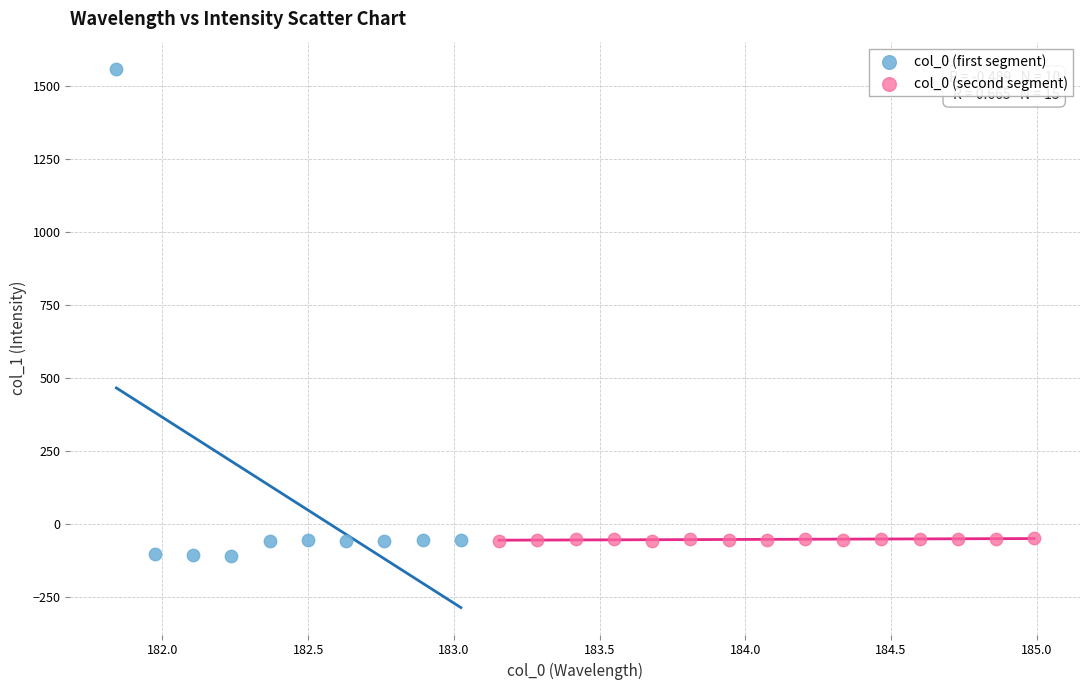

Which series has the widest spread of Y values?

col_0 (first segment)